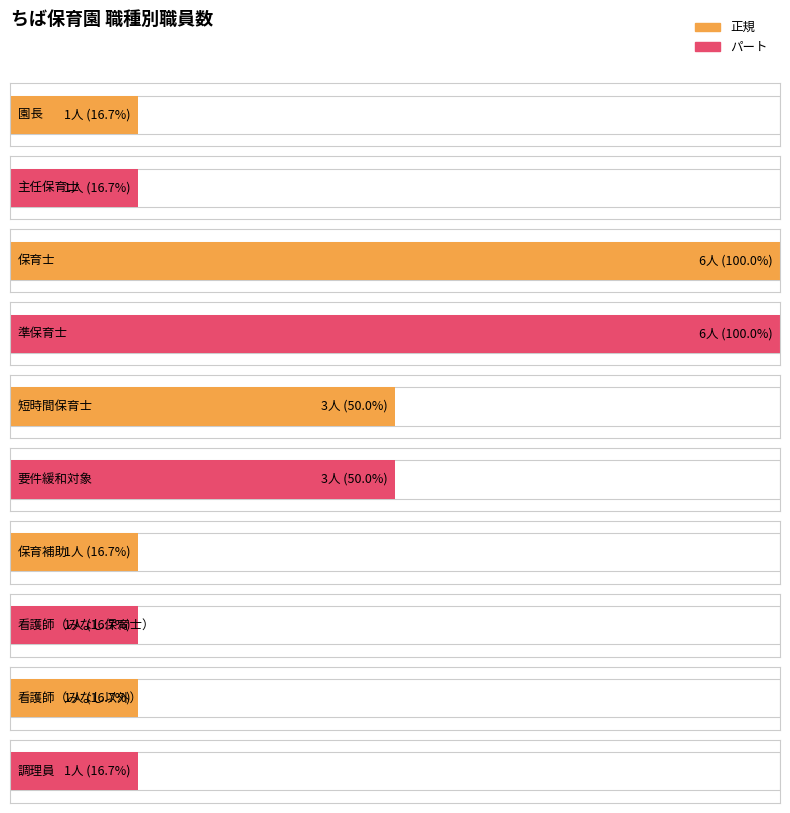

True or false: 正規 has a value of 1 at 主任保育士.

False